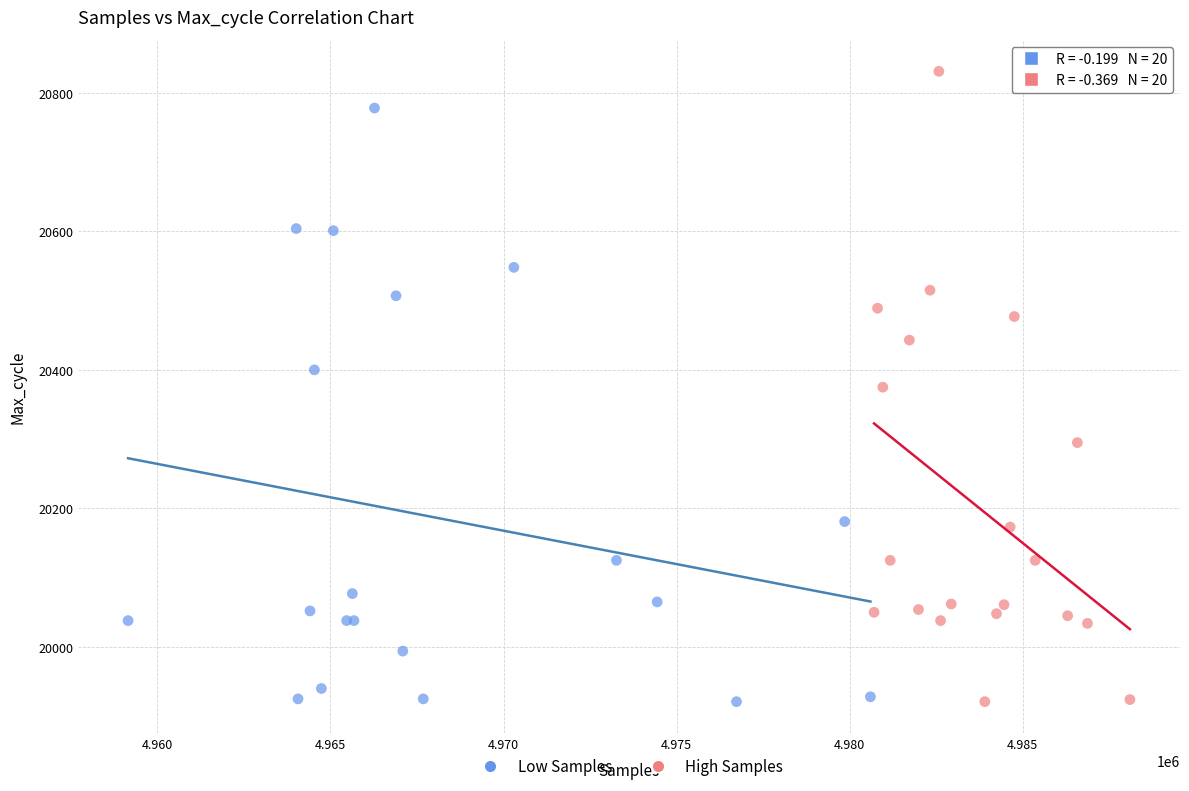

Which series has the largest Y range (max minus min)?

High Samples